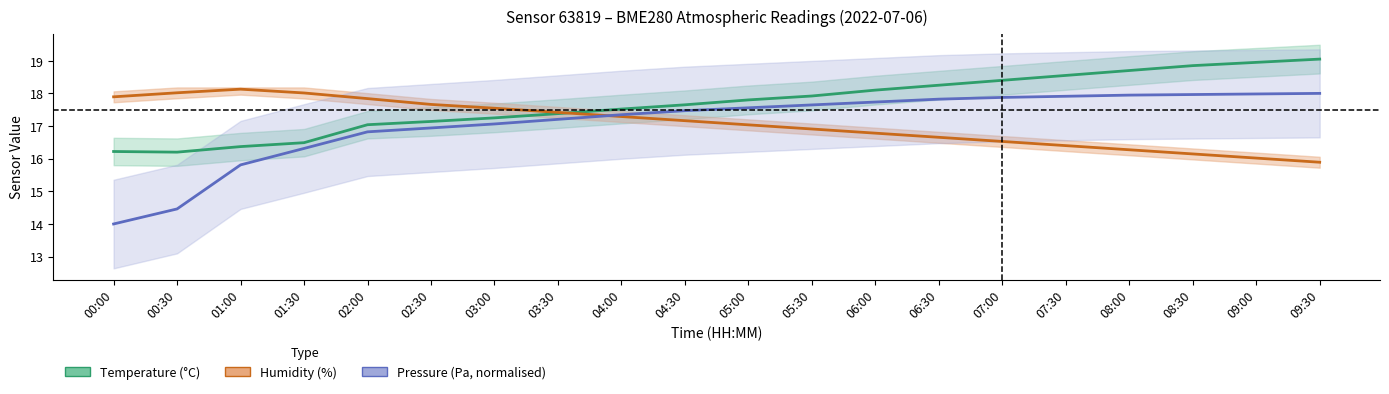

What is the label of the 9th point from the left?

04:00